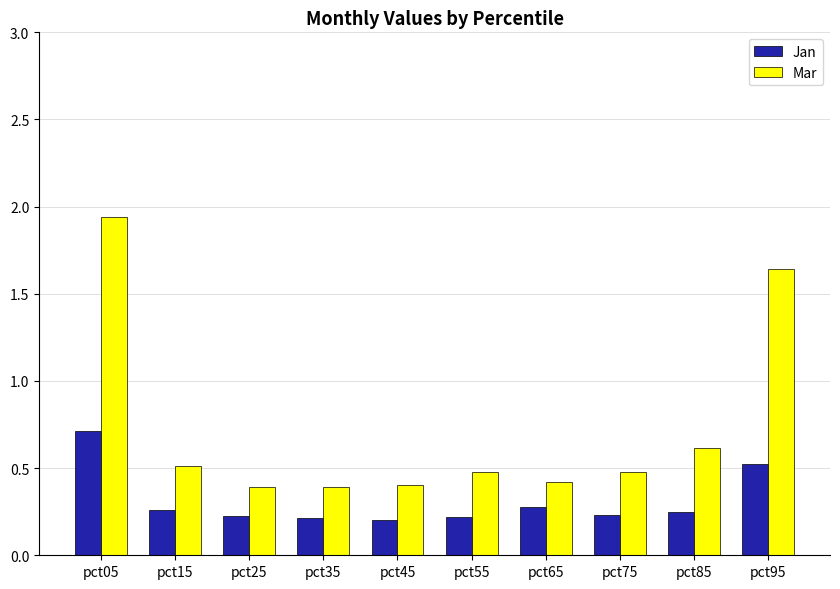

Is the value of Jan at pct75 greater than the value of Mar at pct75?

No